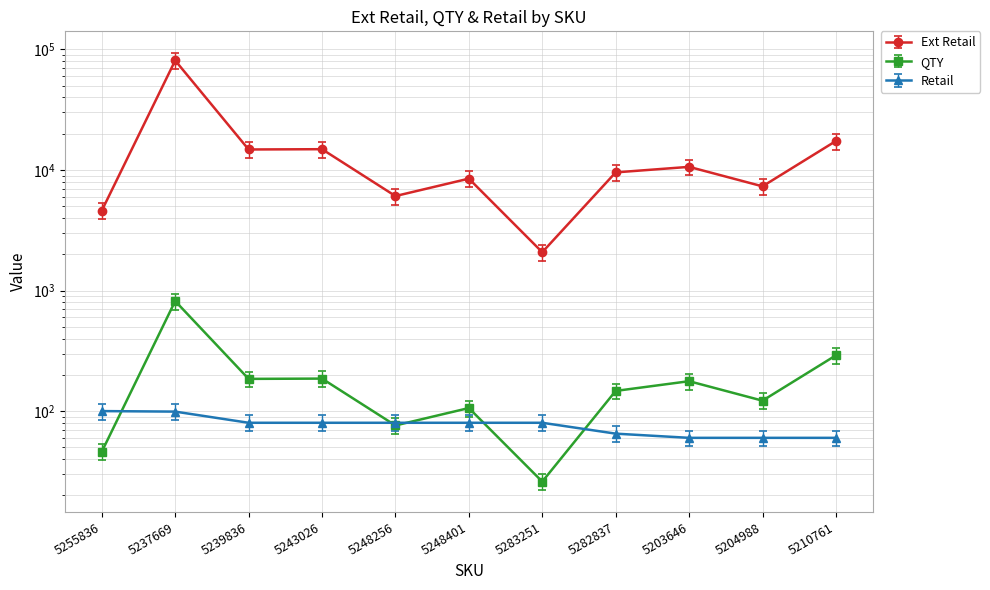

Is it true that QTY equals 147.0 at 5282837?

True